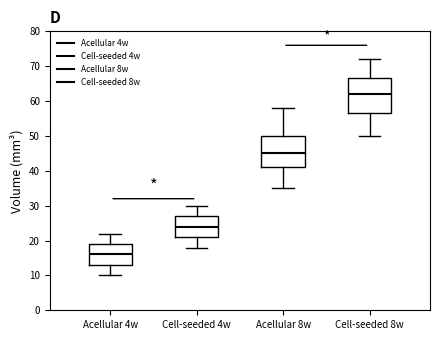

Reading left to right, transcribe this box plot: for each box, give where its median line is, the range the box spans, and where its two whiskers end, as read against the y-axis. The values are not printed on the chart, so give them approximately, as read against the axis.

Acellular 4w: median 16, box 13 to 19, whiskers 10 to 22
Cell-seeded 4w: median 24, box 21 to 27, whiskers 18 to 30
Acellular 8w: median 45, box 41 to 50, whiskers 35 to 58
Cell-seeded 8w: median 62, box 57 to 67, whiskers 50 to 72